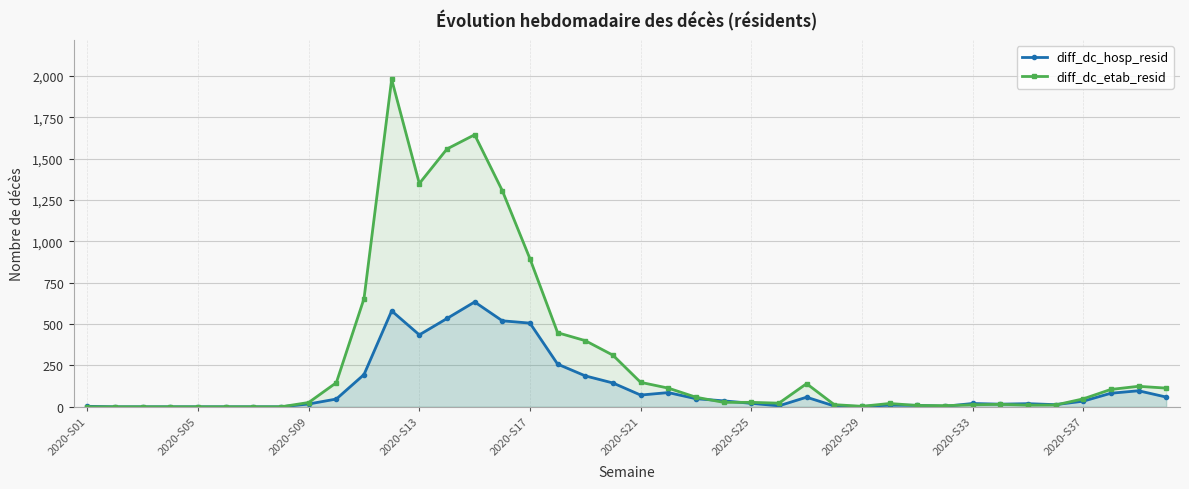

What is the sum of all diff_dc_hosp_resid values?

4756